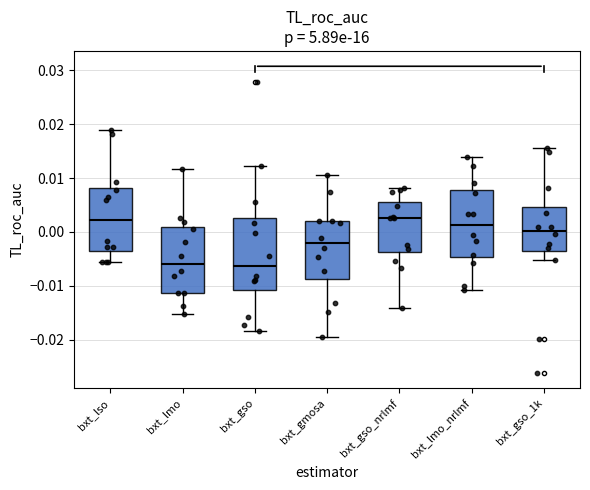

Where does the median line of the box for bxt_gso sit on the y-axis? The values are not printed on the chart, so give them approximately, as read against the axis.

-0.006